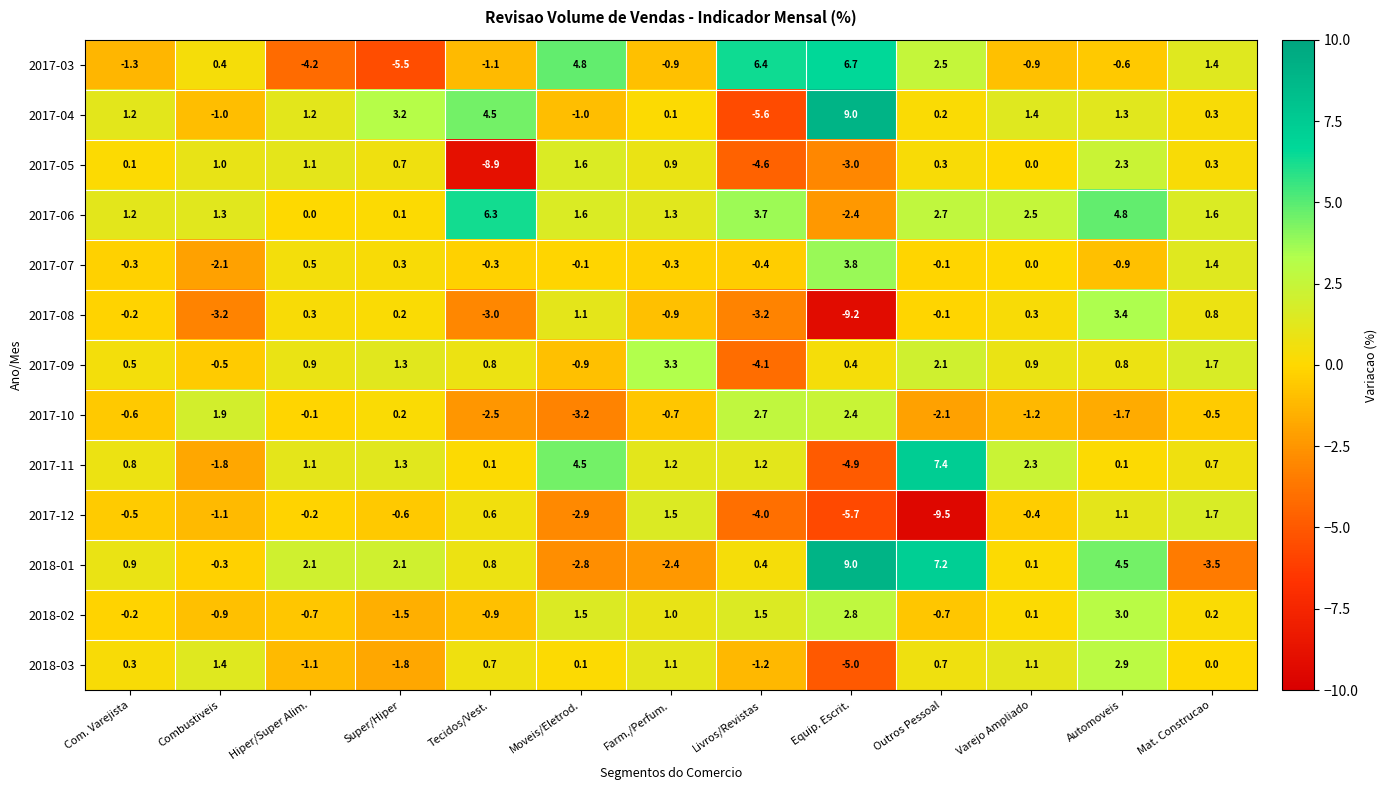

Which series has the widest spread of values?

2017-04